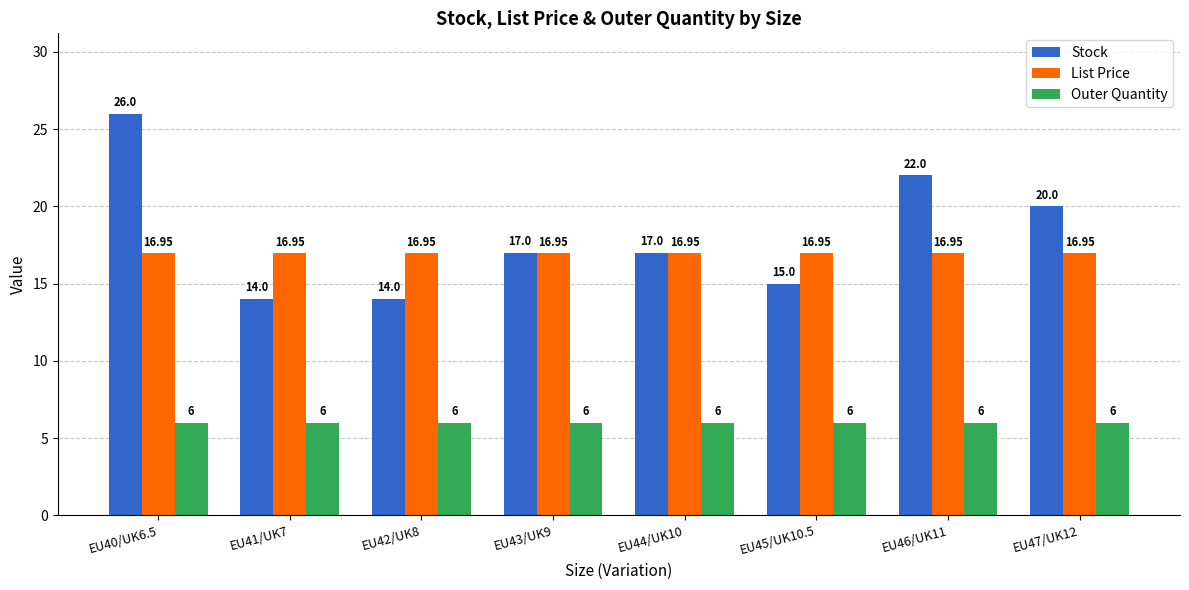

List the series in order of their peak value, highest first.

Stock, List Price, Outer Quantity